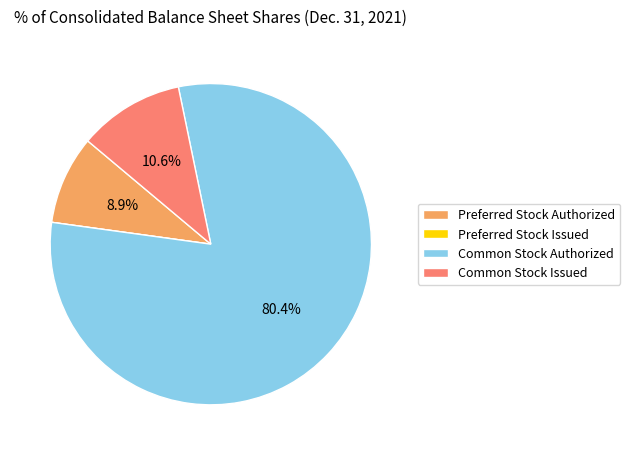

Is there a majority slice in this chart?

Yes